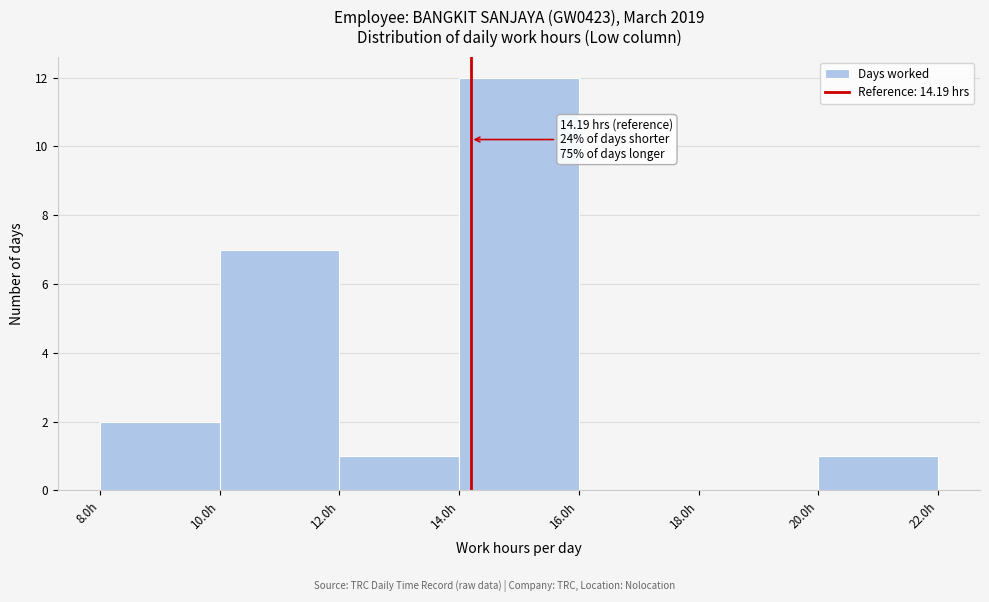

Which range on the x-axis has the tallest bar?

14 to 16